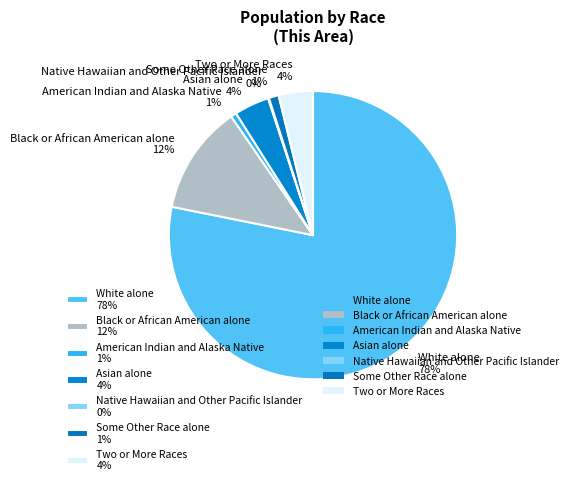

To the nearest percent, what is the average slice percentage?

14%